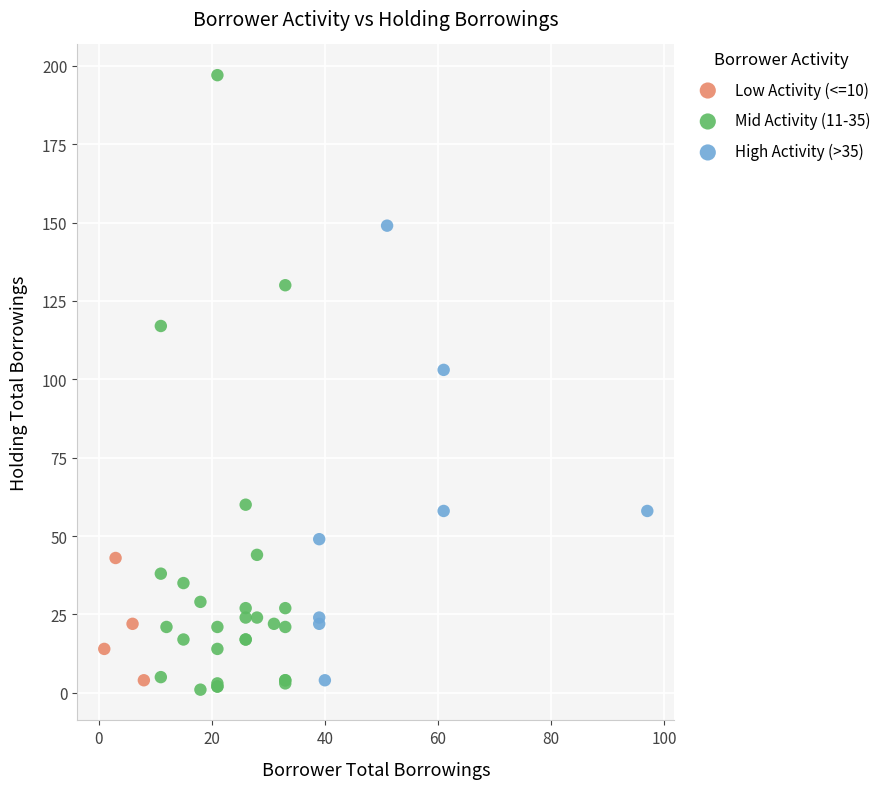

Which series has the largest Y range (max minus min)?

Mid Activity (11-35)